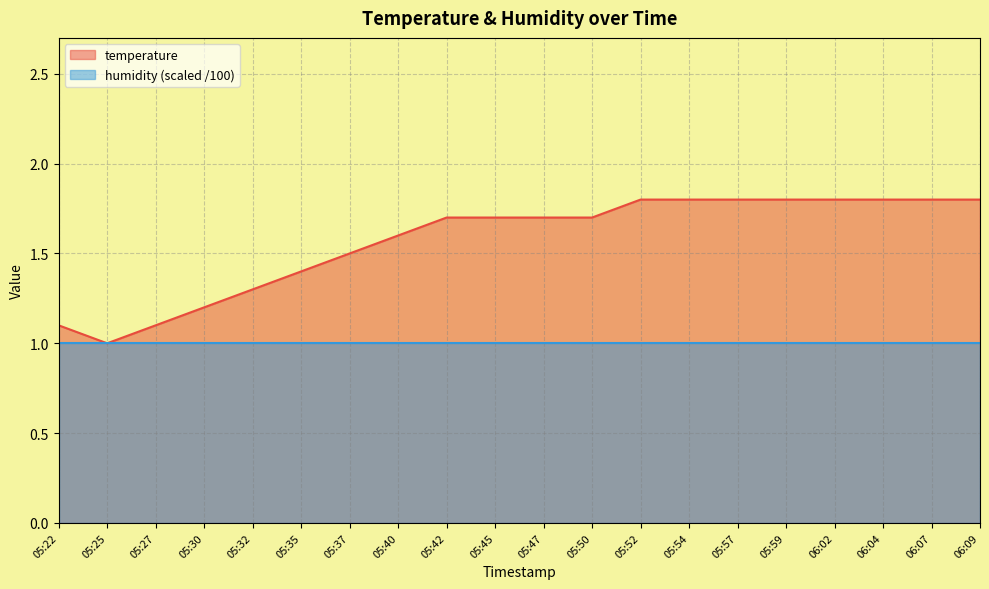

Reading right to left, transcribe all the data shown in this chart.

06:09=1.8	06:07=1.8	06:04=1.8	06:02=1.8	05:59=1.8	05:57=1.8	05:54=1.8	05:52=1.8	05:50=1.7	05:47=1.7	05:45=1.7	05:42=1.7	05:40=1.6	05:37=1.5	05:35=1.4	05:32=1.3	05:30=1.2	05:27=1.1	05:25=1.0	05:22=1.1